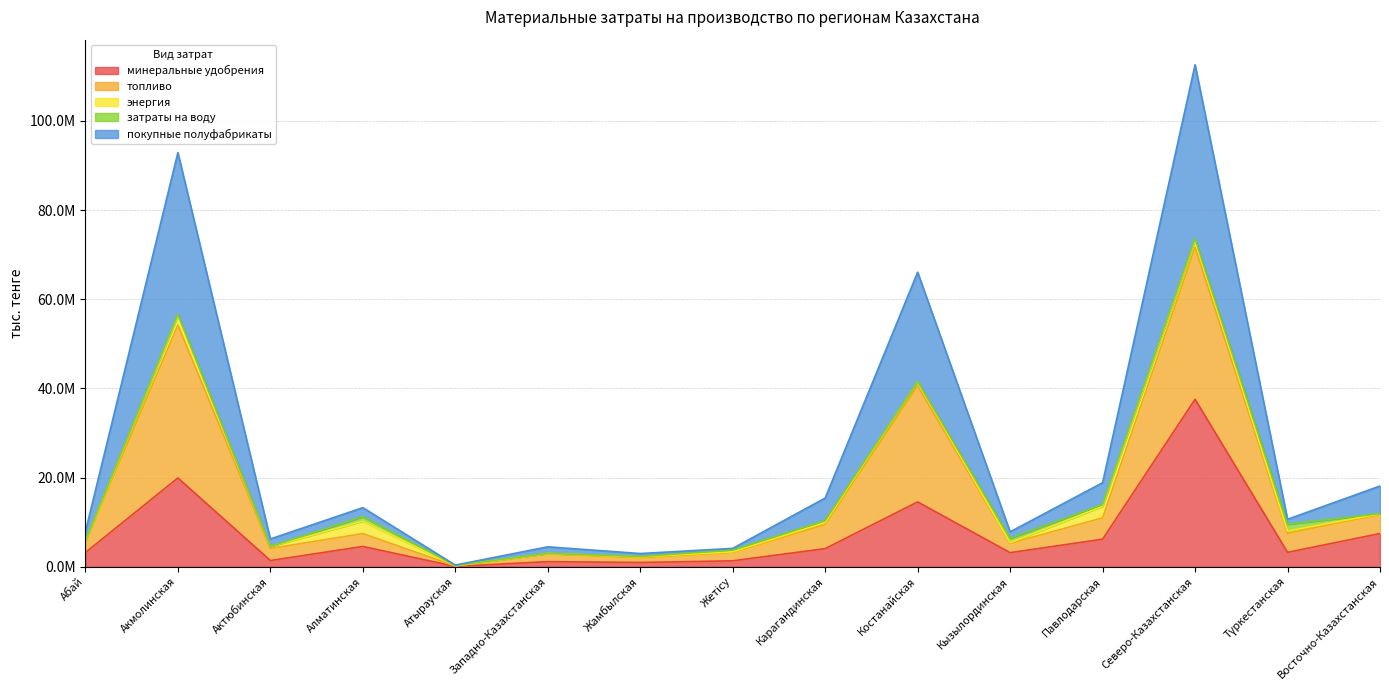

What is the label of the 2nd point from the right?

Түркестанская